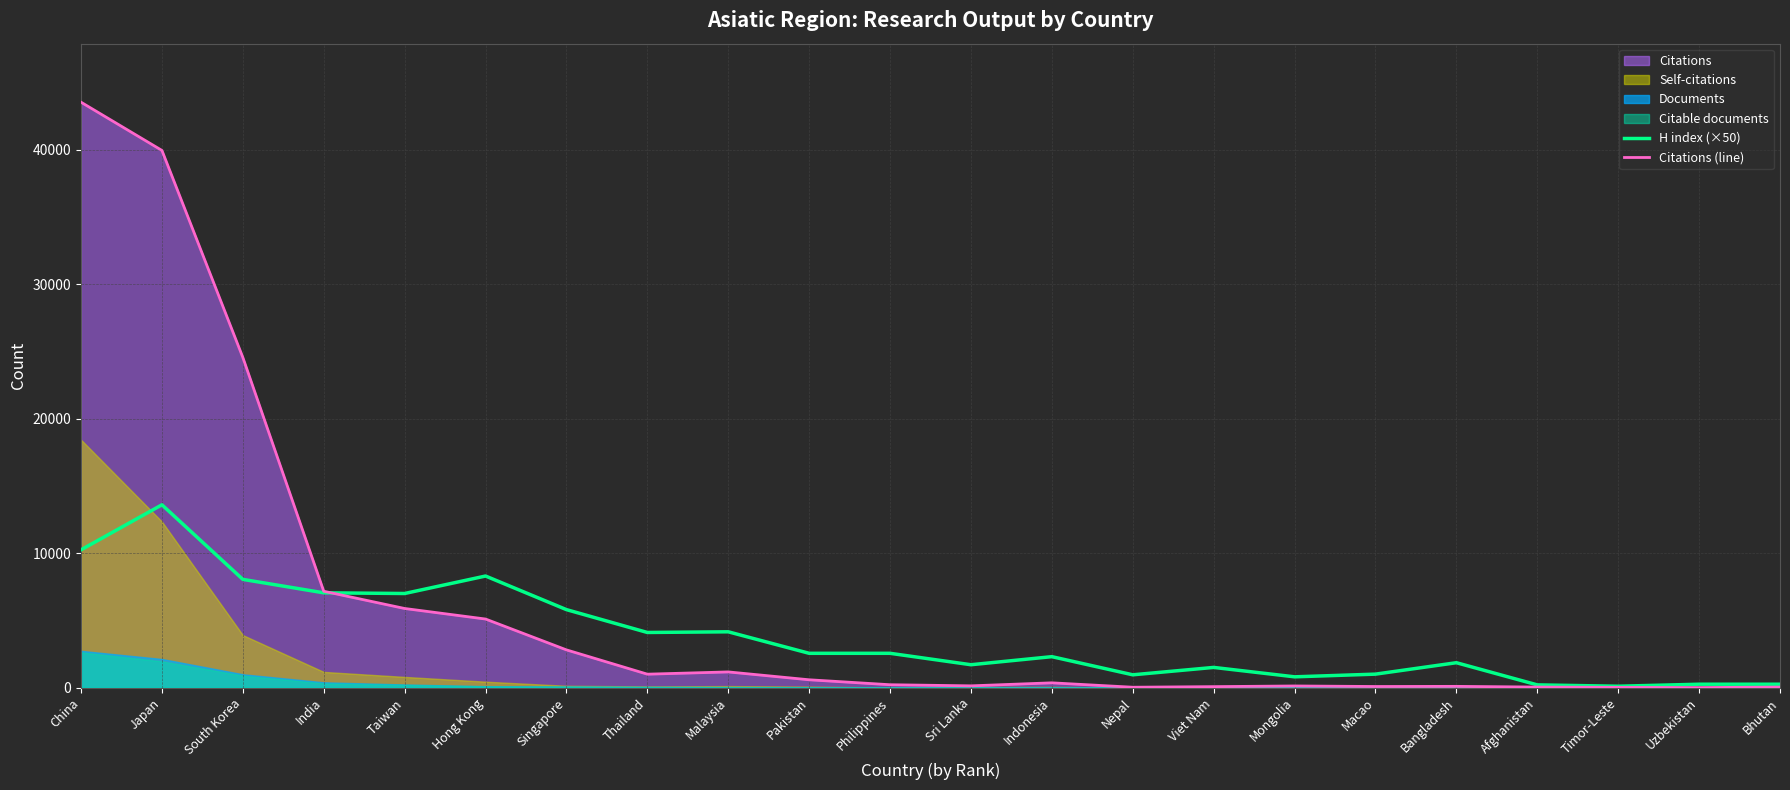

The value of H index (×50) at Timor-Leste is 140. True or false?

False